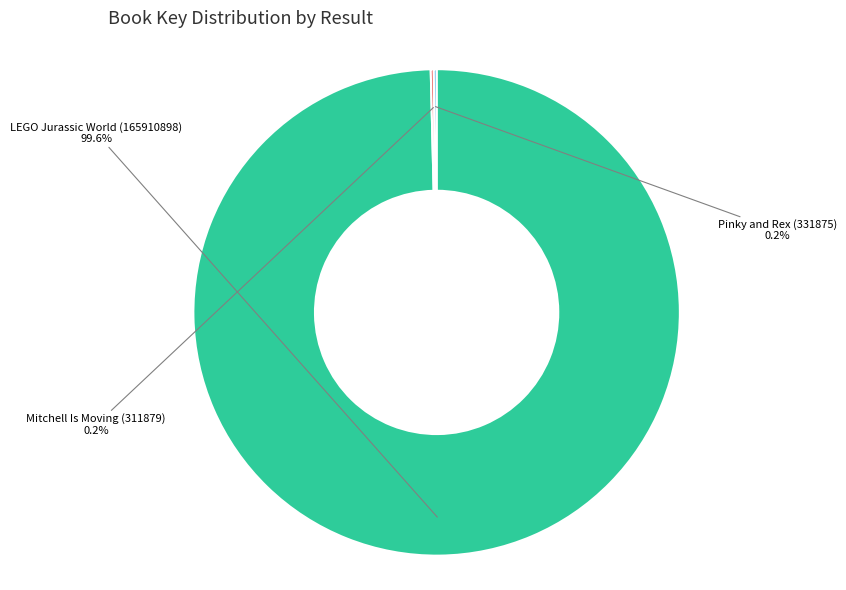

Which category accounts for the majority?

LEGO Jurassic World (165910898)